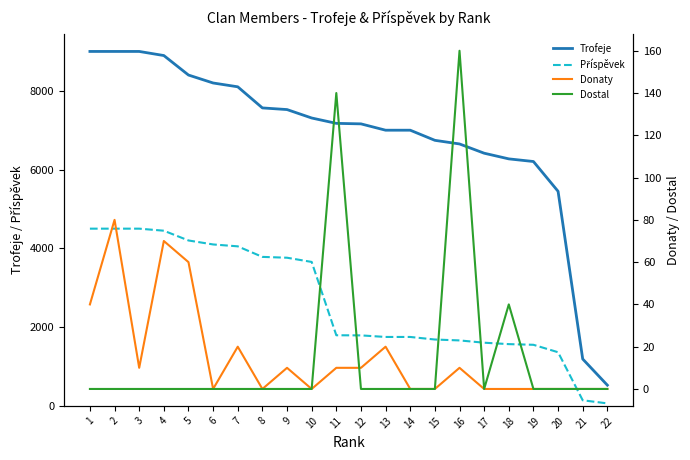

True or false: Dostal and Trofeje cross at least once.

False